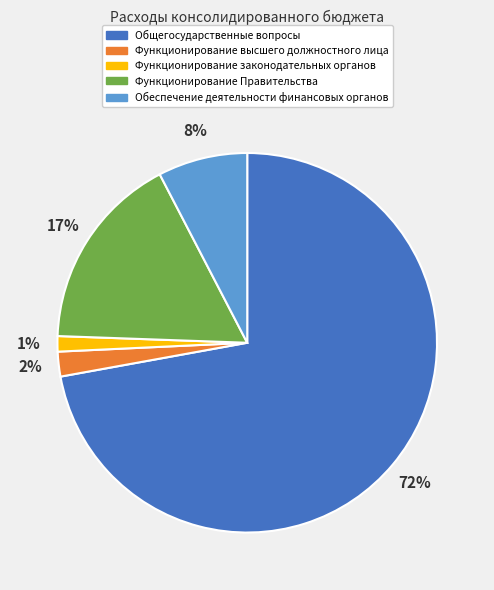

Which has a higher value, Общегосударственные вопросы or Обеспечение деятельности финансовых органов?

Общегосударственные вопросы